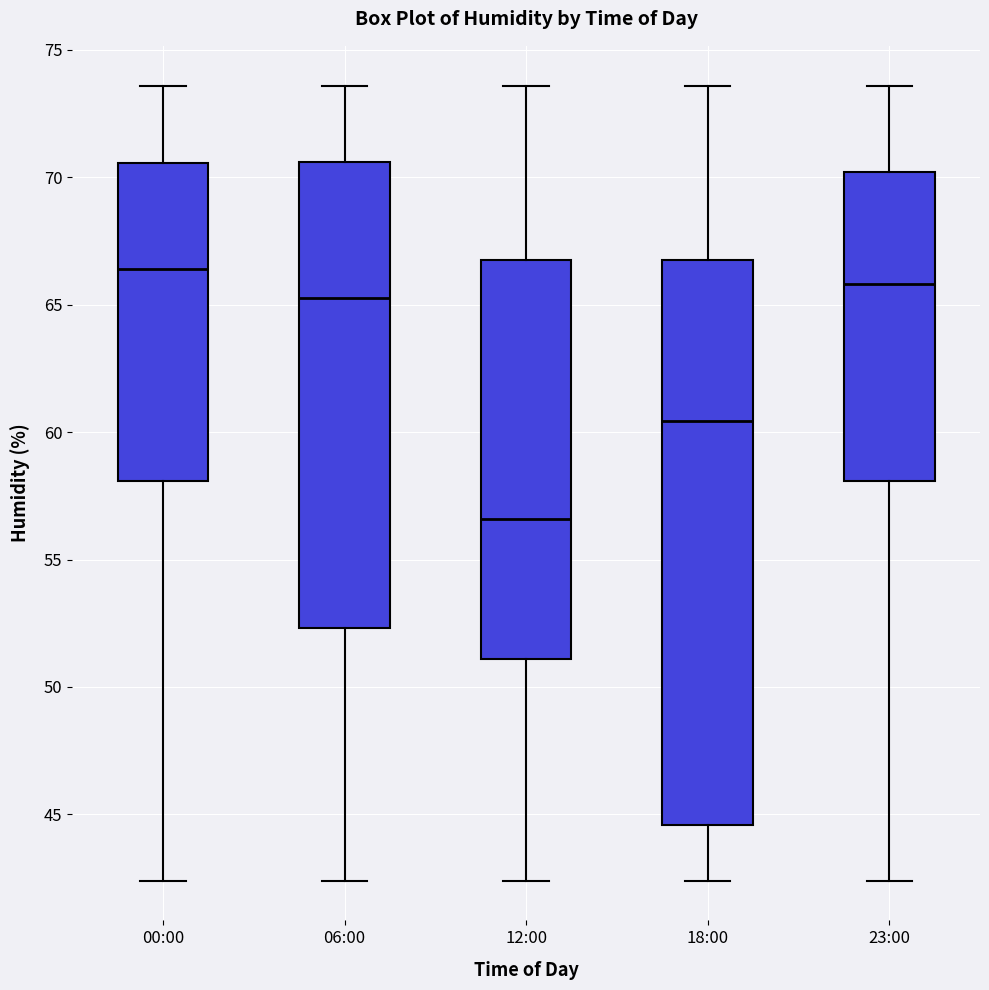

Which box's median line is the highest?

00:00